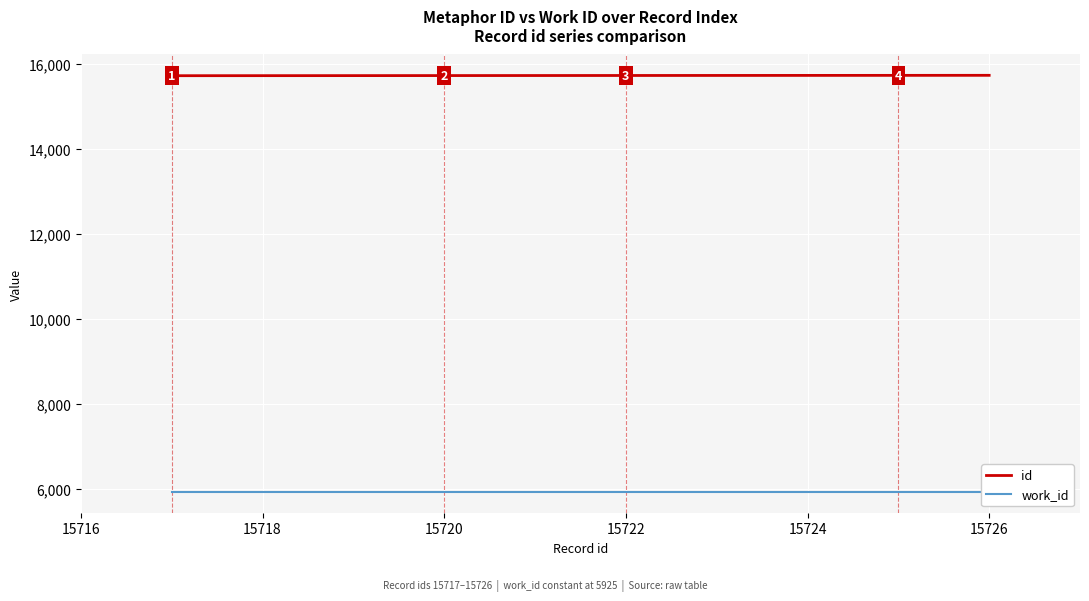

Which series has the largest Y range (max minus min)?

id